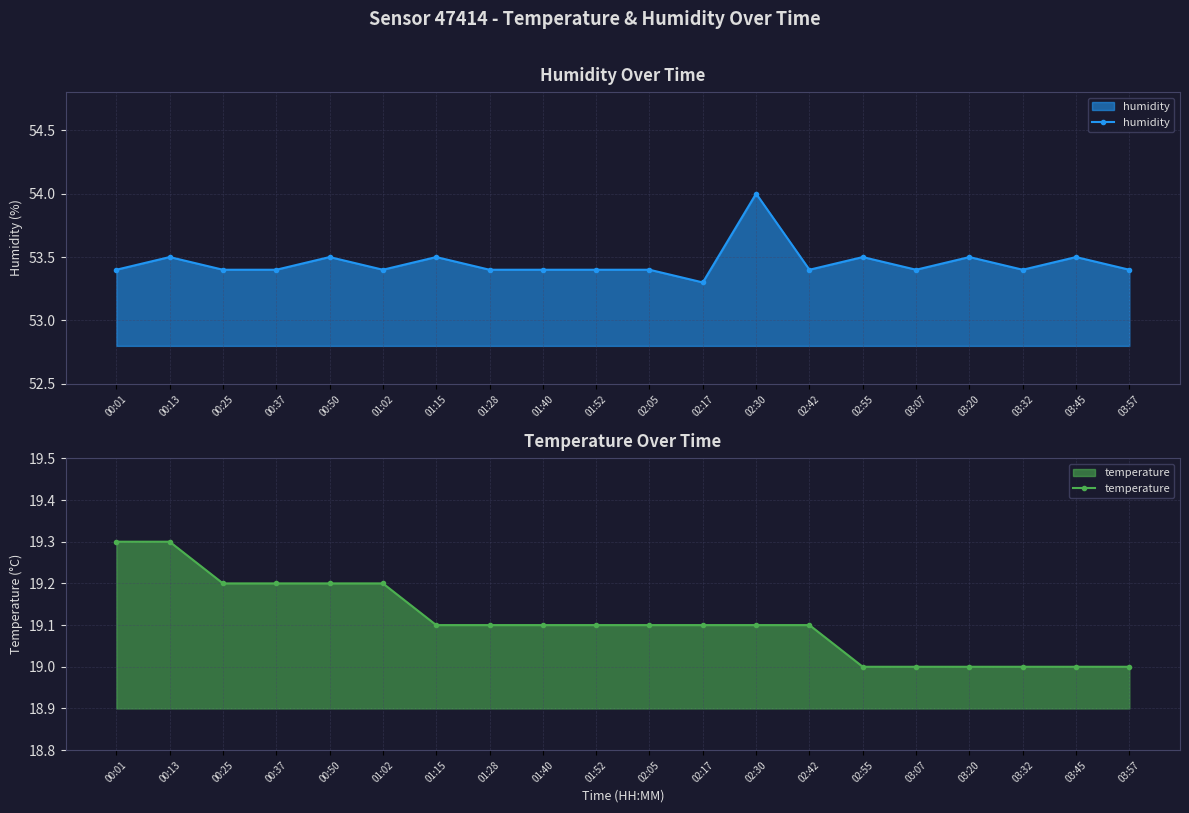

At 00:01, list the series in order from smallest to largest.

temperature, humidity